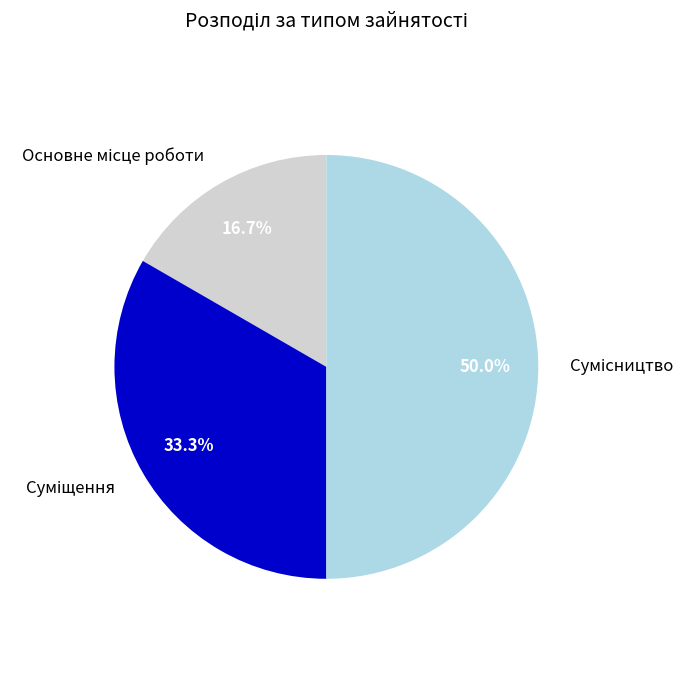

Which category has the biggest portion of the pie?

Сумісництво